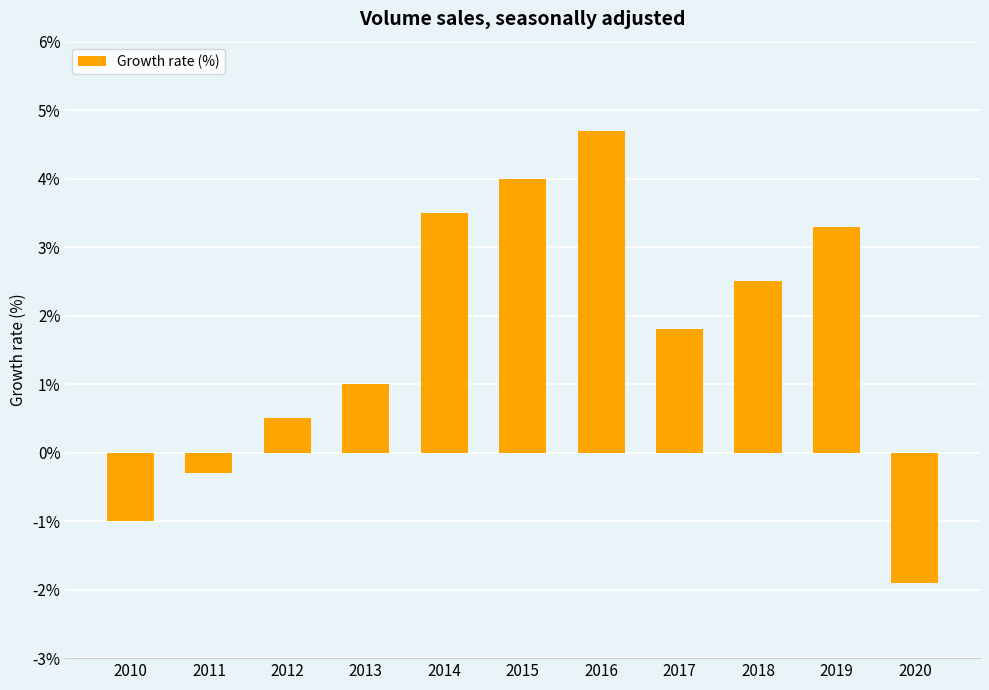

At which category does the chart reach its peak across all series?

2016